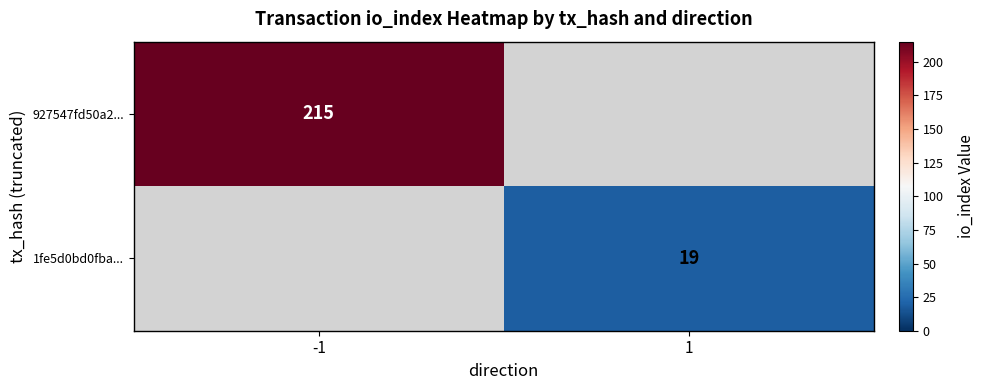

What is the total value across all series at -1?

215